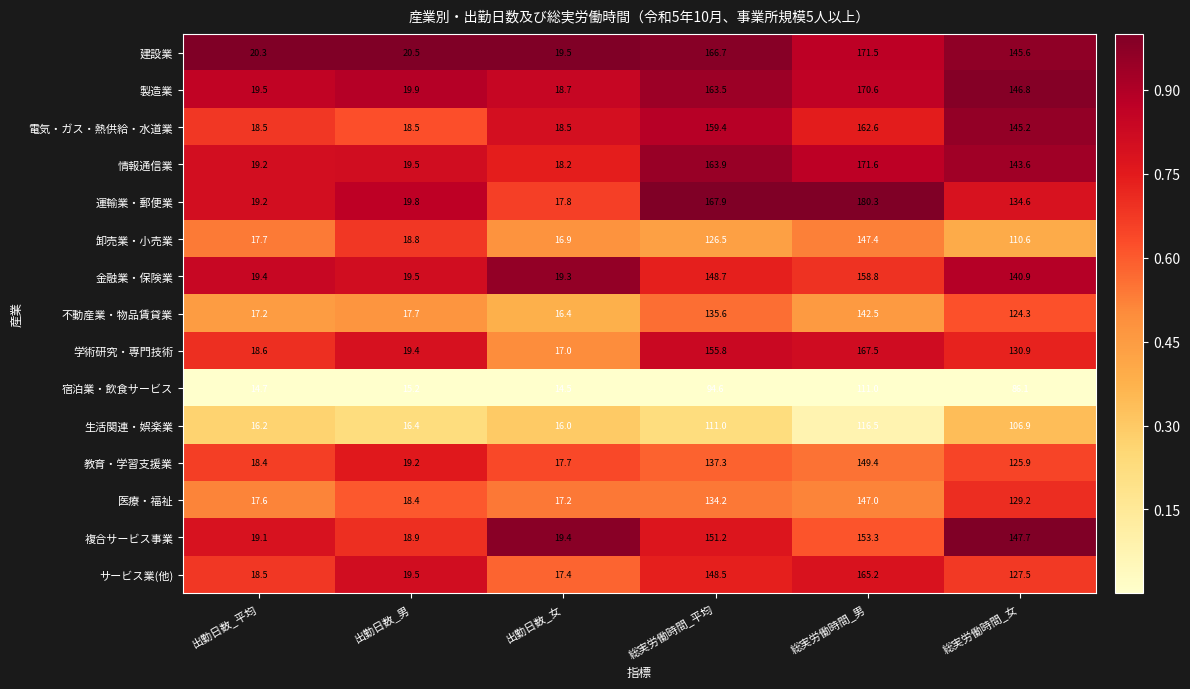

What is the sum of the 生活関連・娯楽業 values at 出勤日数_男 and 総実労働時間_女?

123.3